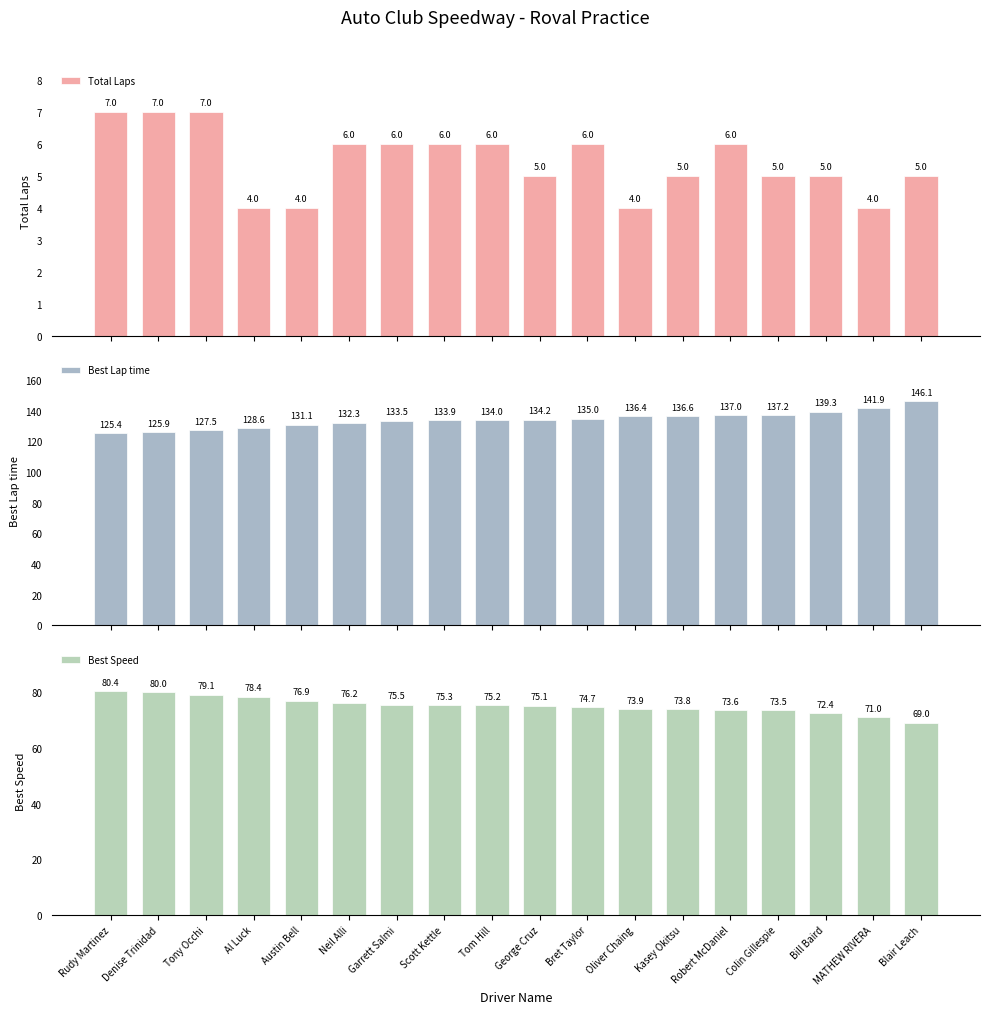

Read the Best Lap time value at Austin Bell.

131.1